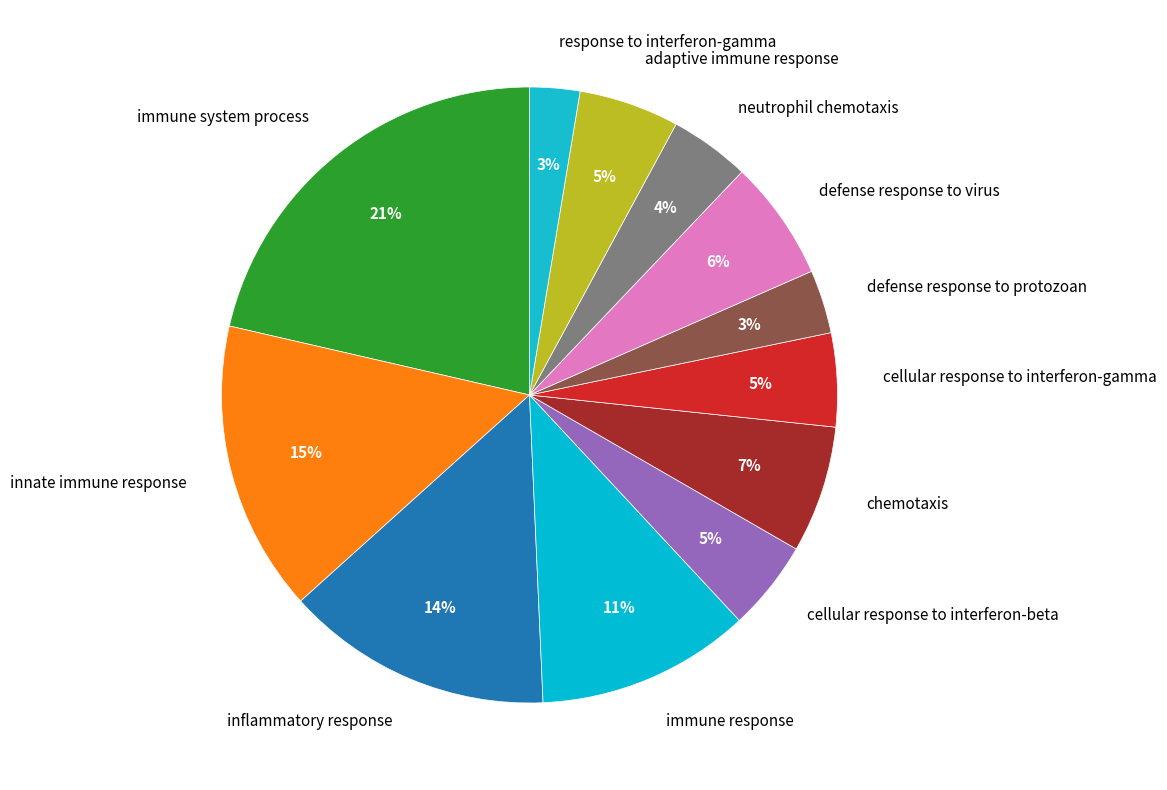

To the nearest percent, what is the difference between the defense response to virus and neutrophil chemotaxis slice percentages?

2%